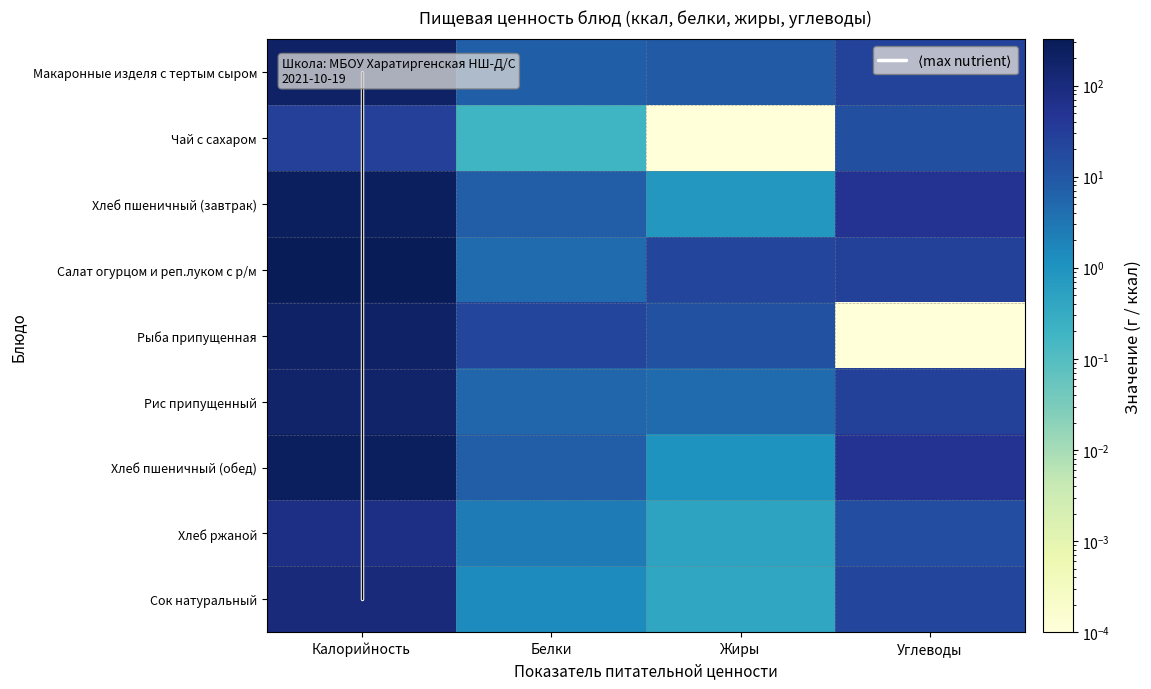

What is the sum of the Рис припущенный values at Жиры and Калорийность?

173.0